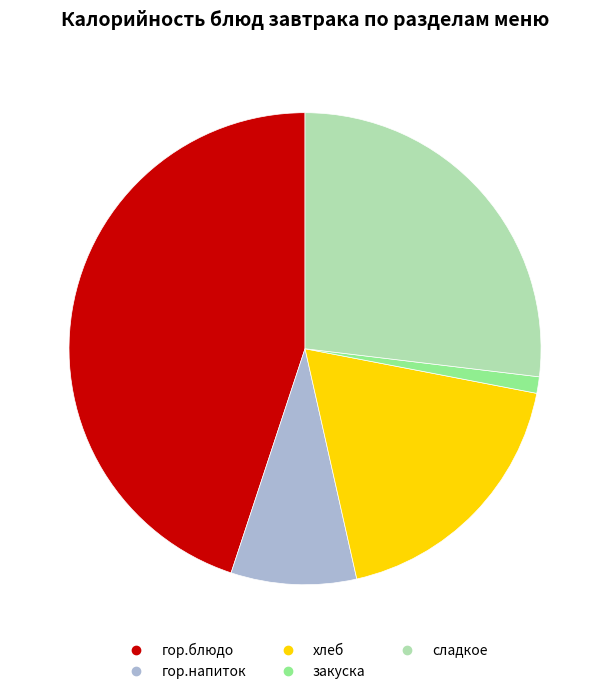

Which slice is the largest?

гор.блюдо